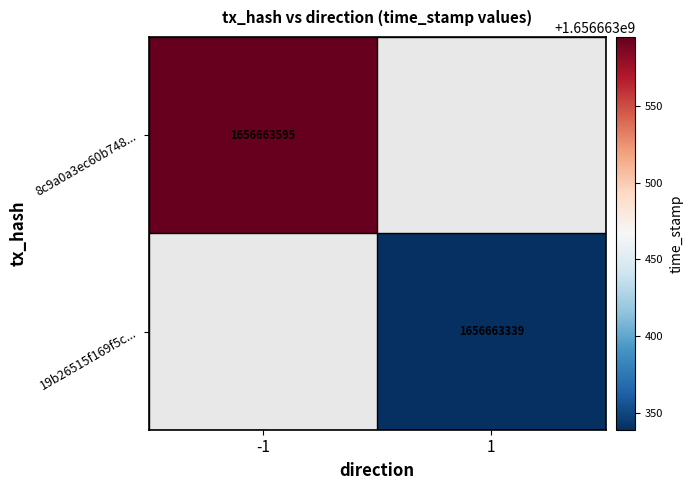

At which label does 19b26515f169f5c91fdc27ac9fdb9098b60c75b reach its peak?

1